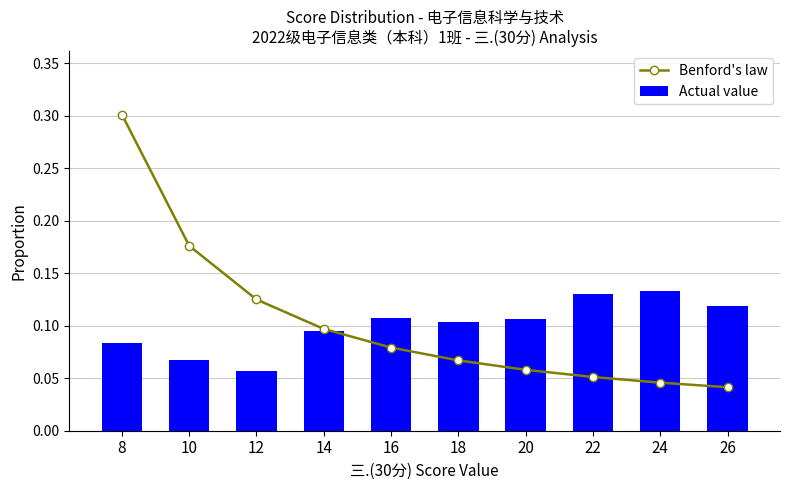

Reading left to right, list all the values displayed in this chart.

Benford's law: 0.3	0.2	0.1	0.1	0.1	0.1	0.1	0.1	0.0	0.0
Actual value: 0.1	0.1	0.1	0.1	0.1	0.1	0.1	0.1	0.1	0.1